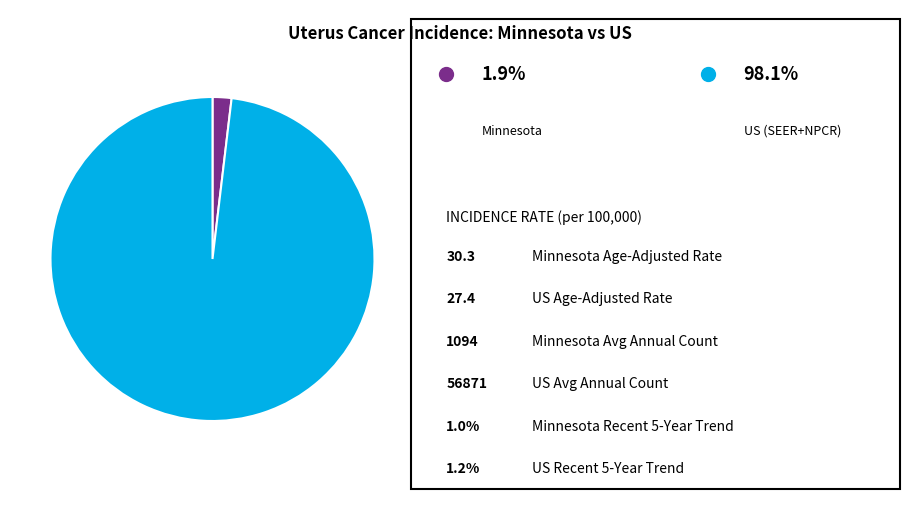

Is there a majority slice in this chart?

Yes